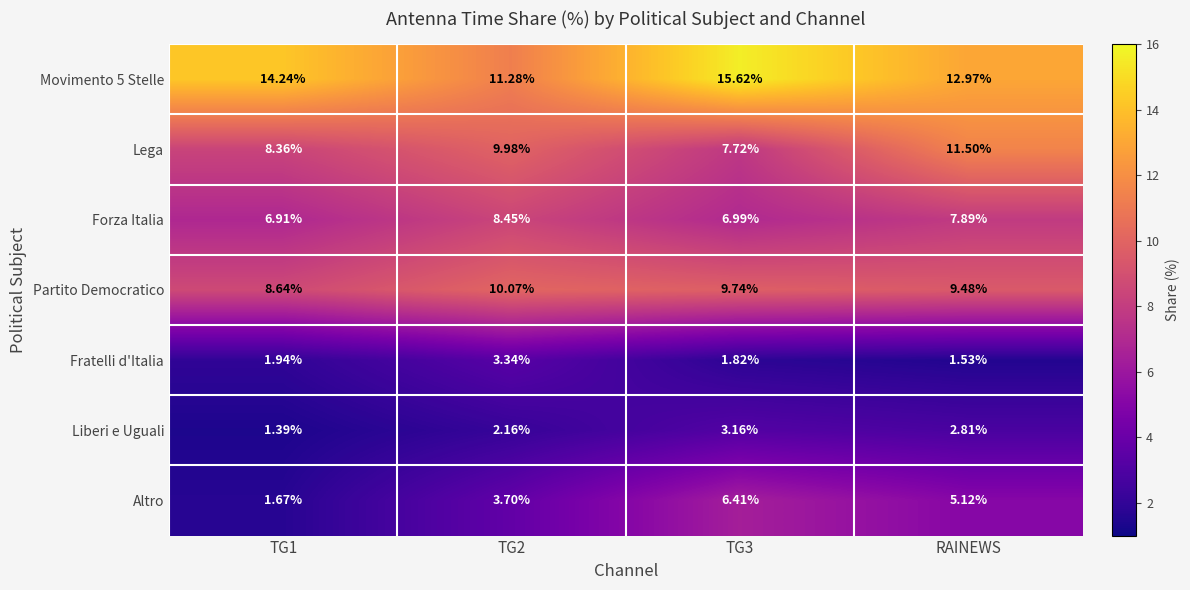

Which series has the largest range (max minus min)?

Altro